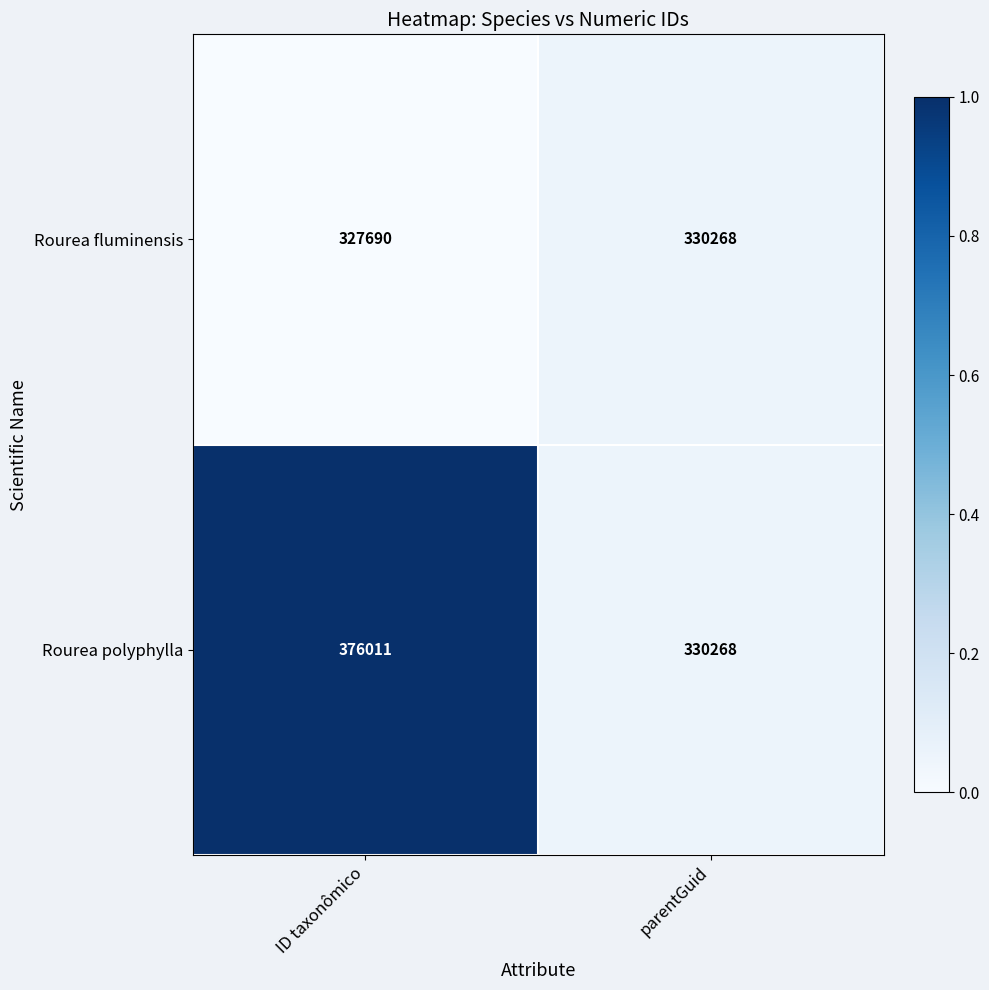

Is it true that Rourea polyphylla equals 558603 at ID taxonômico?

False